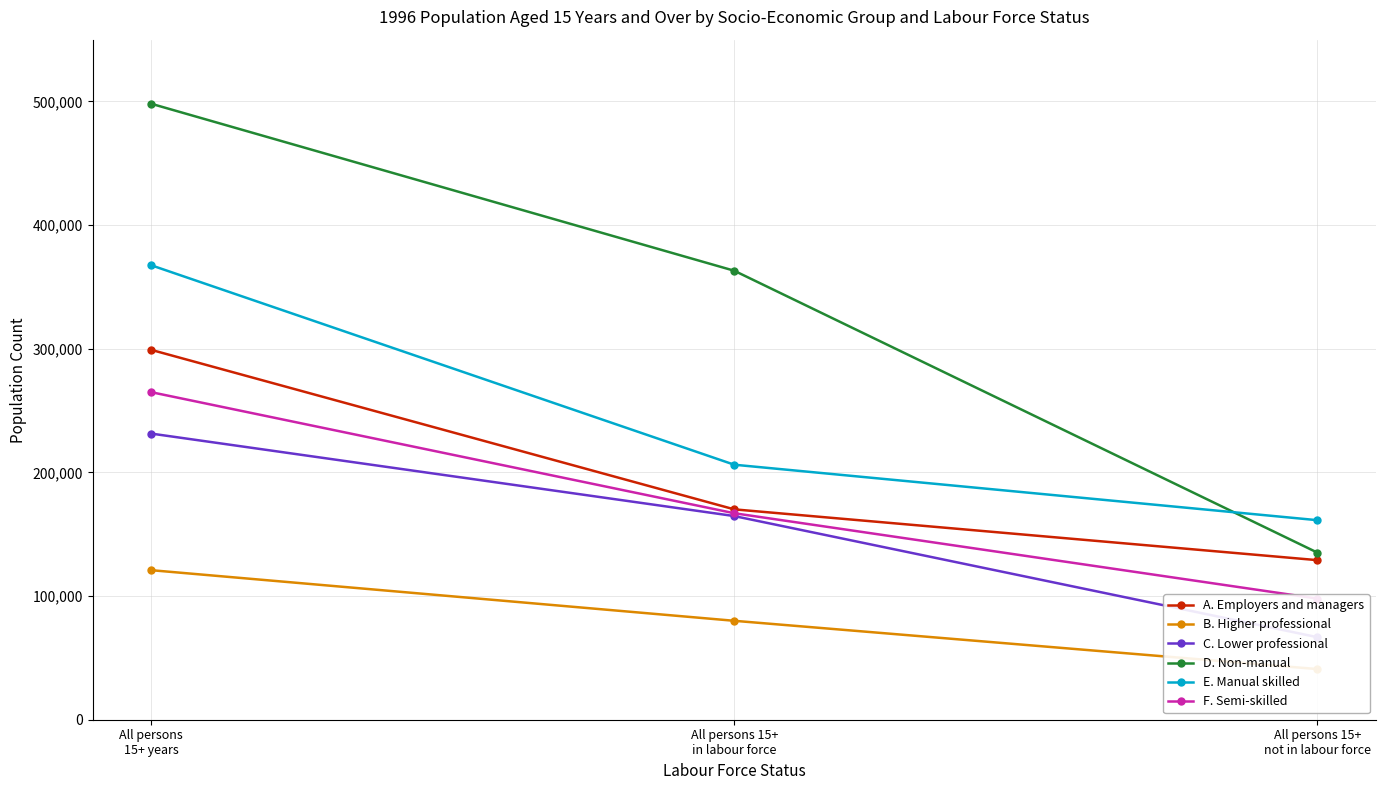

Where does the B. Higher professional series first go above 80007?

All persons
15+ years